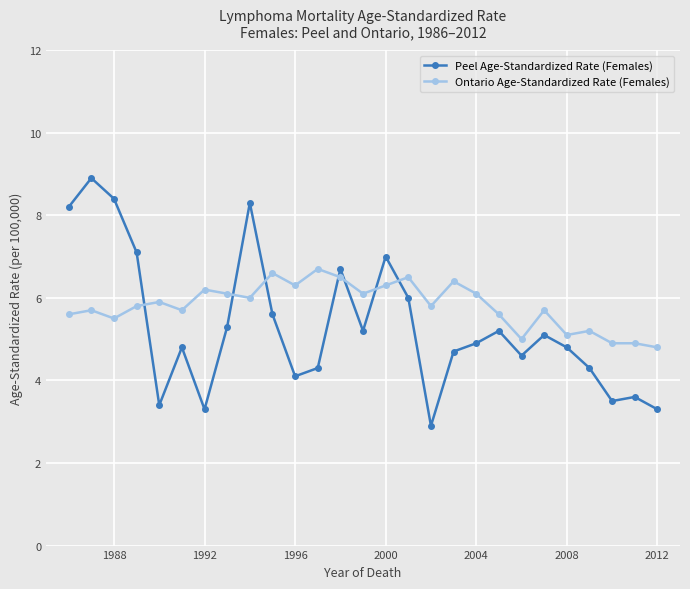

What are all the series names shown in the legend?

Peel Age-Standardized Rate (Females), Ontario Age-Standardized Rate (Females)